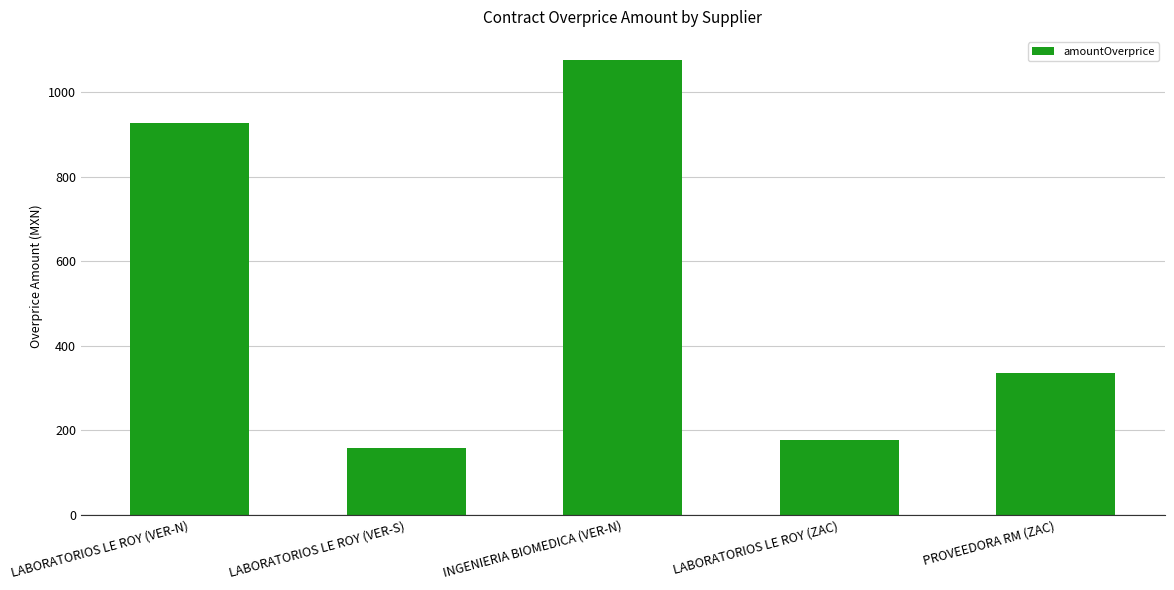

What position from the left is INGENIERIA BIOMEDICA (VER-N)?

3